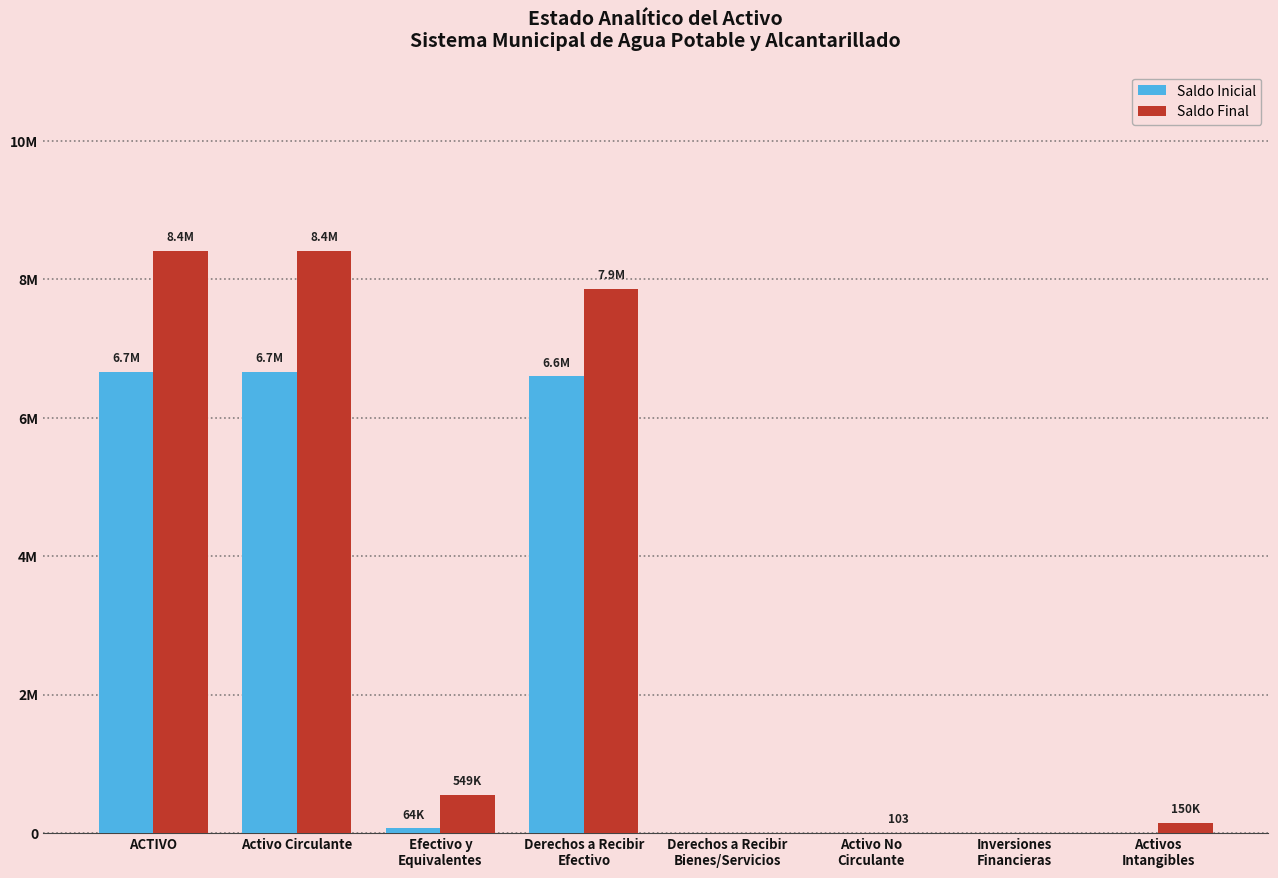

Reading right to left, what are all the values shown in this chart?

Saldo Inicial: Activos
Intangibles=0.0	Inversiones
Financieras=0.0	Activo No
Circulante=0.0	Derechos a Recibir
Bienes/Servicios=0.0	Derechos a Recibir
Efectivo=6599048.8	Efectivo y
Equivalentes=64400.4	Activo Circulante=6663449.2	ACTIVO=6663552.1
Saldo Final: Activos
Intangibles=150440.0	Inversiones
Financieras=0.0	Activo No
Circulante=102.9	Derechos a Recibir
Bienes/Servicios=0.0	Derechos a Recibir
Efectivo=7864650.3	Efectivo y
Equivalentes=548618.1	Activo Circulante=8413268.4	ACTIVO=8413371.3